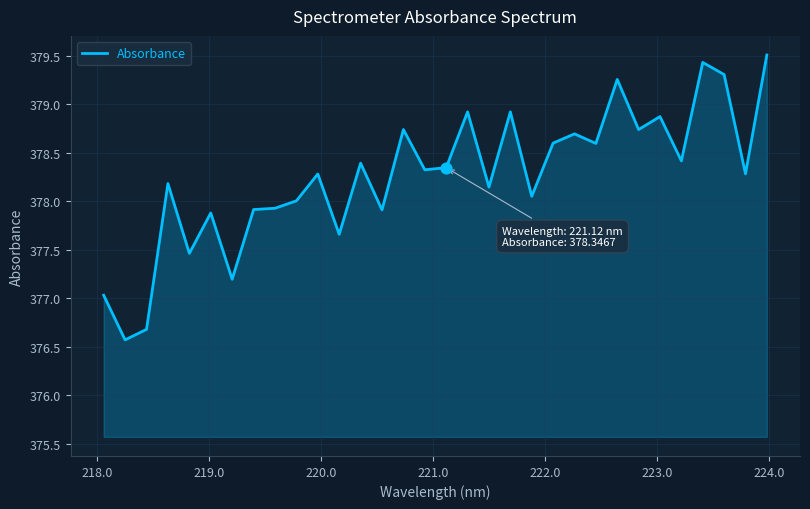

What is the smallest value displayed?

376.6